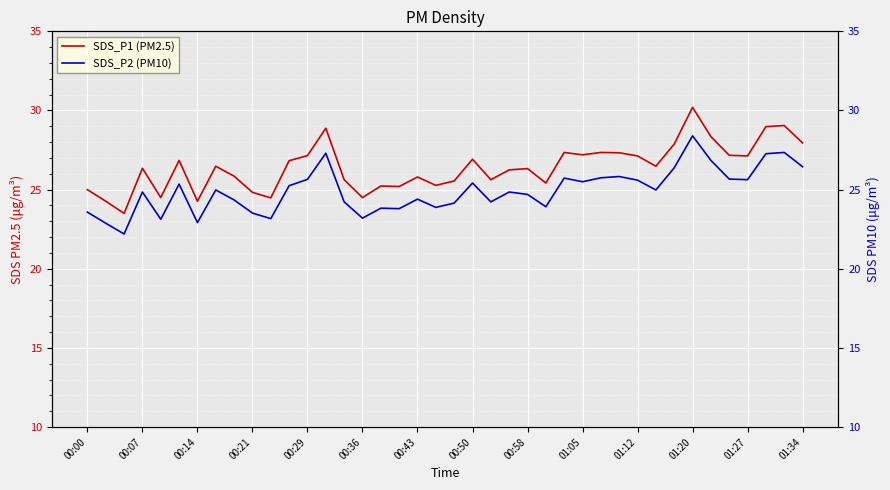

What are all the series names shown in the legend?

SDS_P1 (PM2.5), SDS_P2 (PM10)